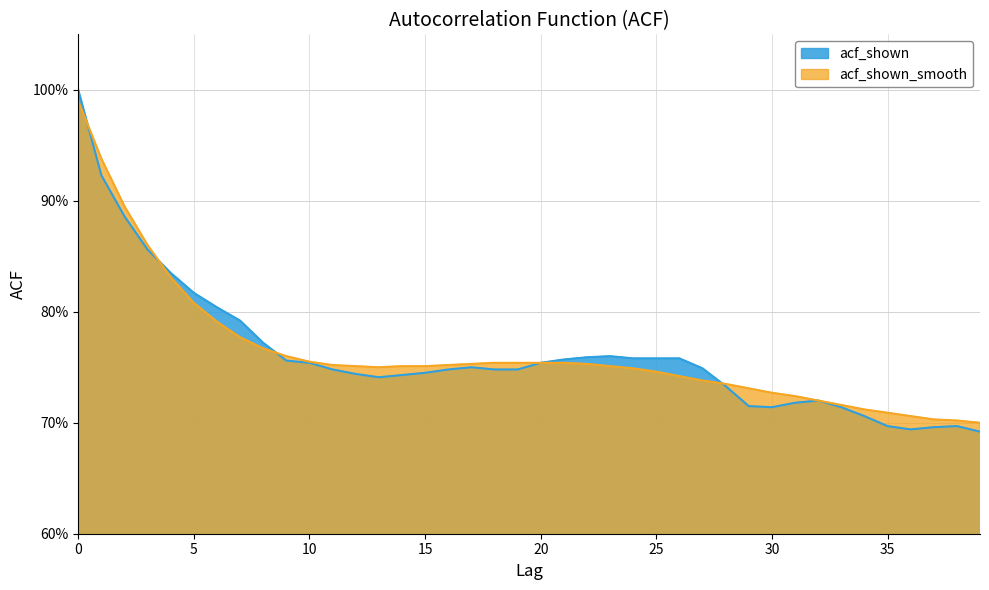

Reading right to left, transcribe all the data shown in this chart.

acf_shown_smooth: 0.7	0.7	0.7	0.7	0.7	0.7	0.7	0.7	0.7	0.7	0.7	0.7	0.7	0.7	0.7	0.7	0.8	0.8	0.8	0.8	0.8	0.8	0.8	0.8	0.8	0.8	0.8	0.8	0.8	0.8	0.8	0.8	0.8	0.8	0.8	0.8	0.9	0.9	0.9	1.0
acf_shown: 0.7	0.7	0.7	0.7	0.7	0.7	0.7	0.7	0.7	0.7	0.7	0.7	0.7	0.8	0.8	0.8	0.8	0.8	0.8	0.8	0.7	0.7	0.8	0.7	0.7	0.7	0.7	0.7	0.7	0.8	0.8	0.8	0.8	0.8	0.8	0.8	0.9	0.9	0.9	1.0